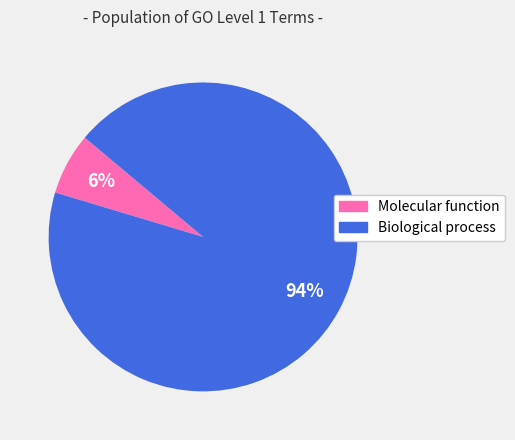

Is there a majority slice in this chart?

Yes